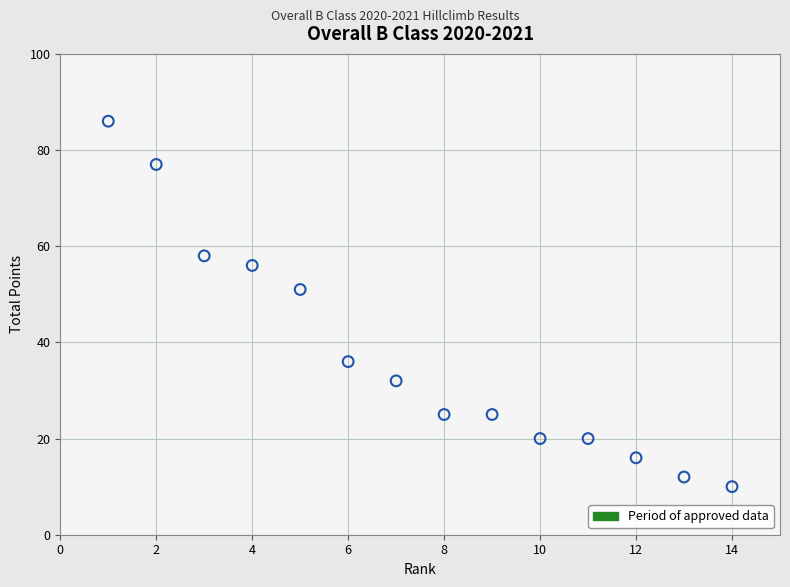

What is the range of X values (max minus min)?

13